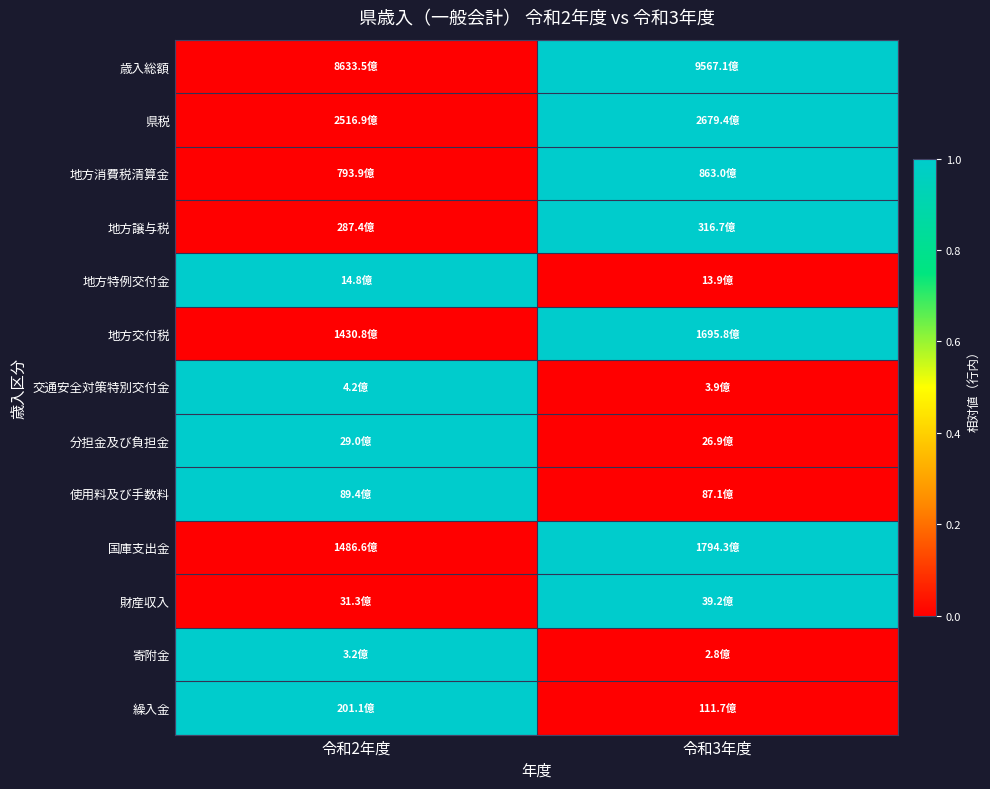

Between 令和2年度 and 令和3年度, which series saw the biggest shift?

歳入総額